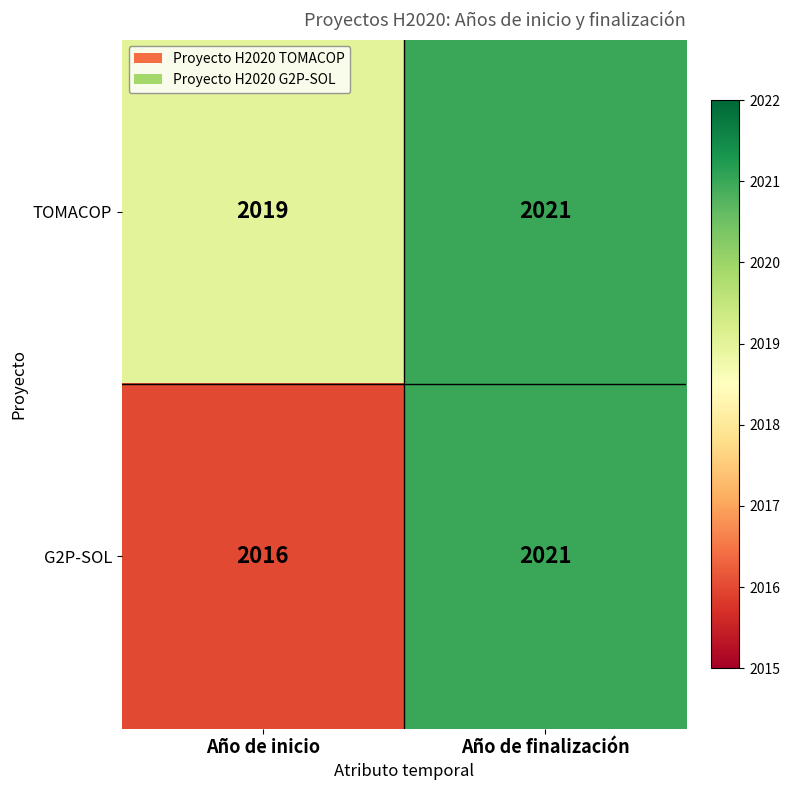

The value of G2P-SOL at Año de finalización is 2906. True or false?

False